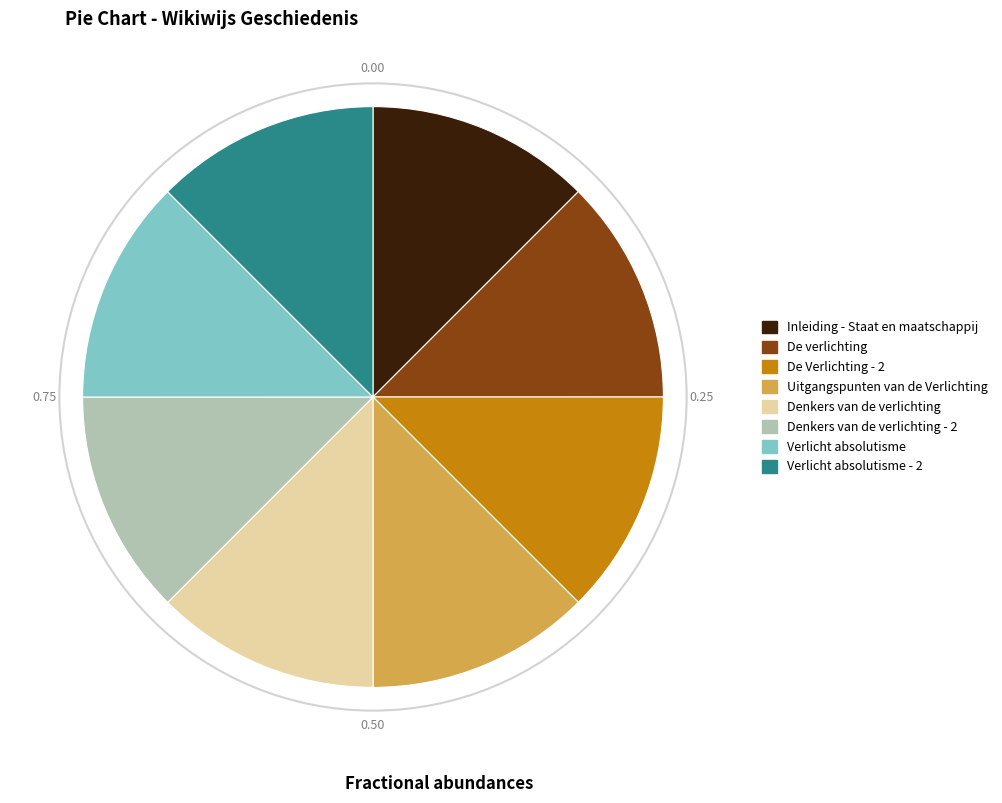

What is the ratio of the value at Uitgangspunten van de Verlichting to the value at Denkers van de verlichting - 2?

1.0